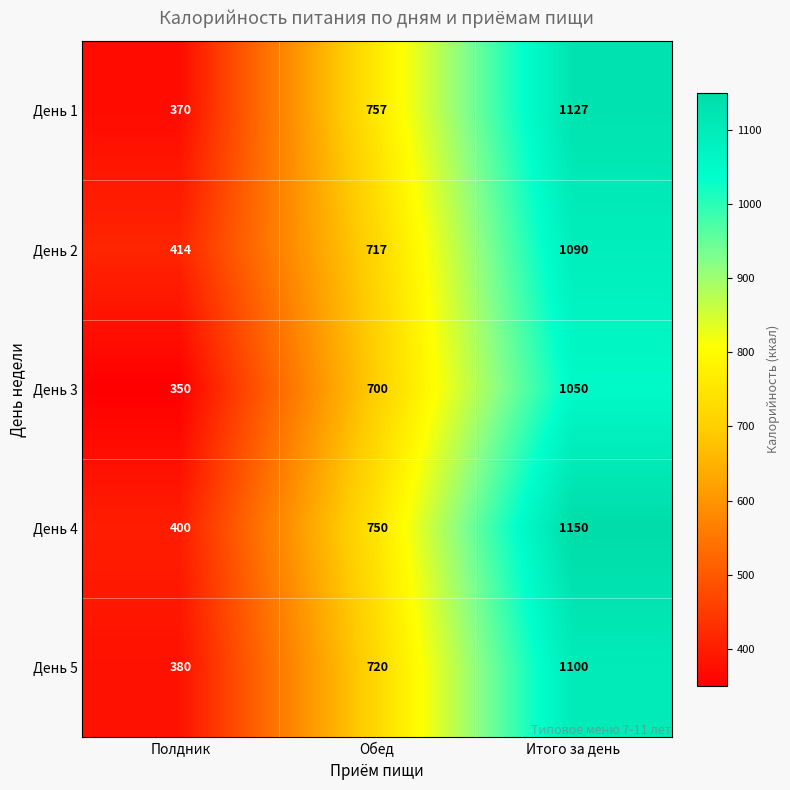

The value of День 1 at Полдник is 370. True or false?

True